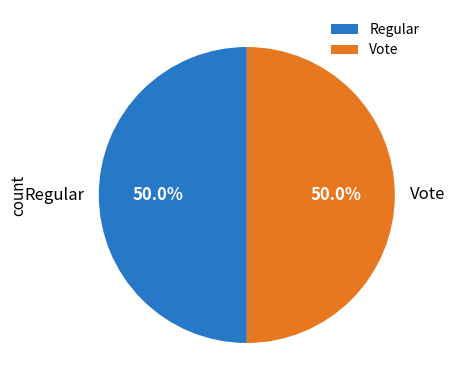

Is it true that Vote is 60% of the pie?

False